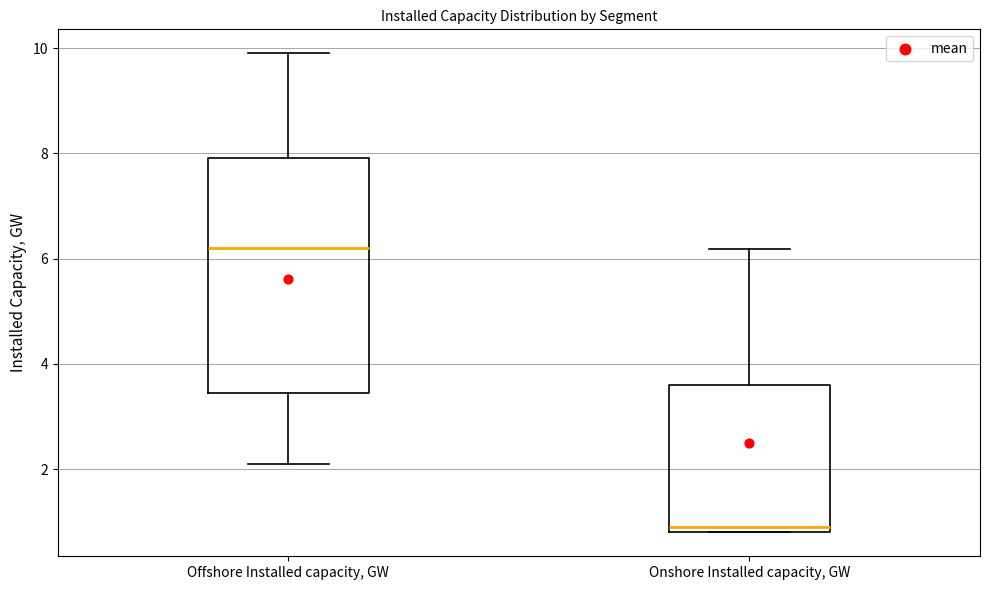

Which box has the lowest median line?

Onshore Installed capacity, GW